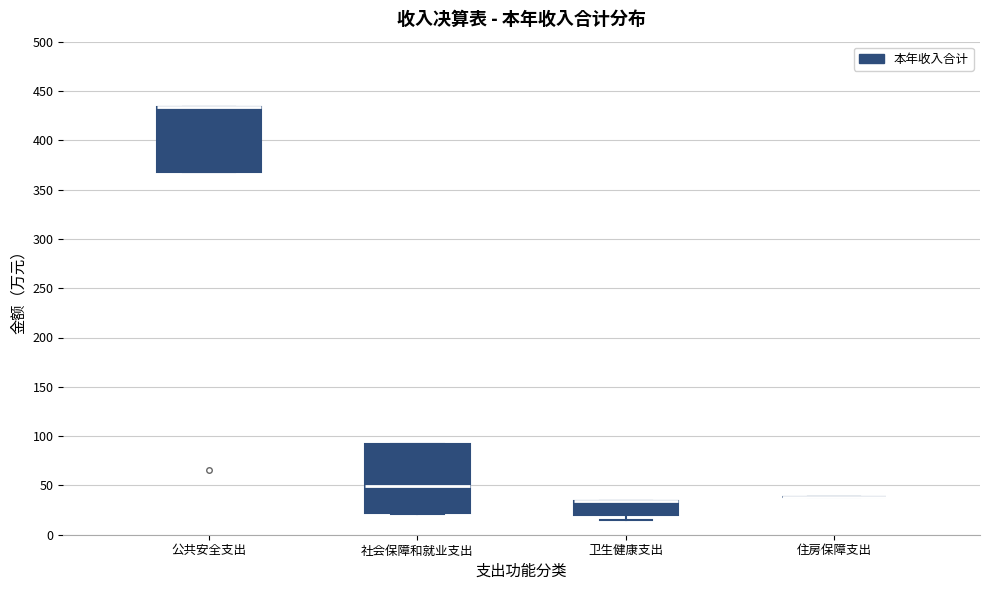

Reading left to right, read every box against the y-axis: the position of its median line, the range the box covers, and the ends of its whiskers. The values are not printed on the chart, so give them approximately, as read against the axis.

公共安全支出: median 435 (drawn on the box's upper edge), box 370 to 435, whiskers 370 to 435
社会保障和就业支出: median 50, box 20 to 90, whiskers 20 to 90
卫生健康支出: median 35 (drawn on the box's upper edge), box 20 to 35, whiskers 15 to 35
住房保障支出: box collapsed to a line at 40, whiskers 40 to 40